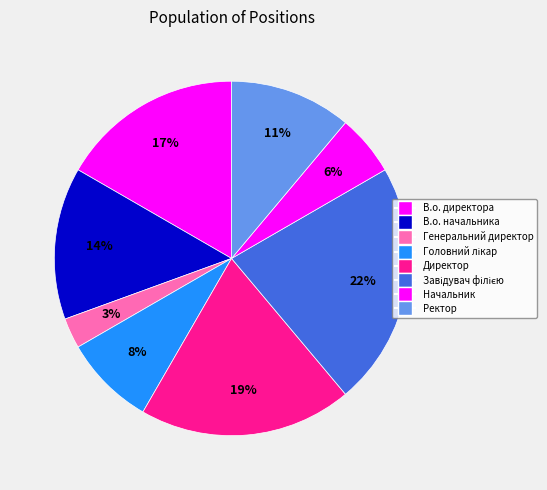

How many segments does this pie chart have?

8